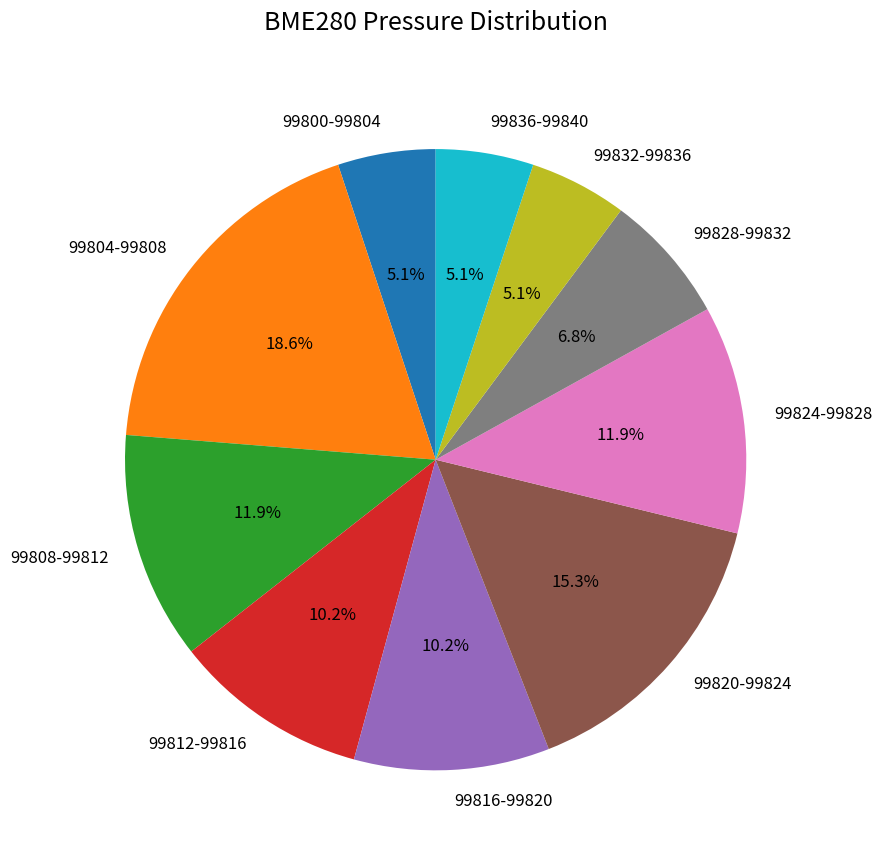

Which has a higher value, 99828-99832 or 99836-99840?

99828-99832